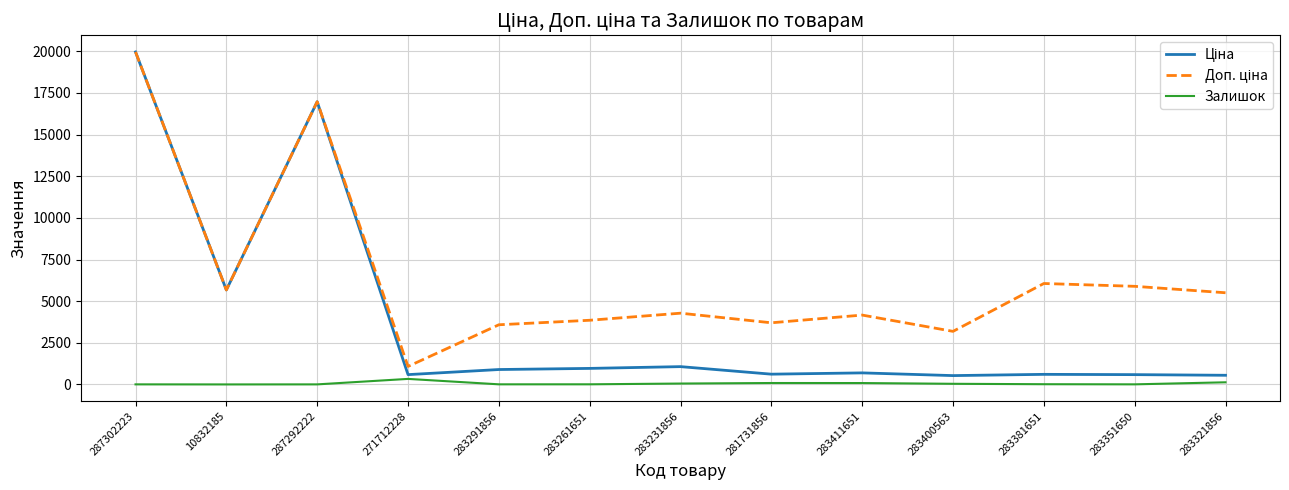

The Залишок series shows 5.0 at 287302223. True or false?

True